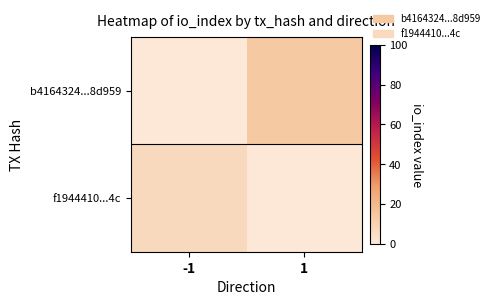

What is the total value across all series at 1?

14